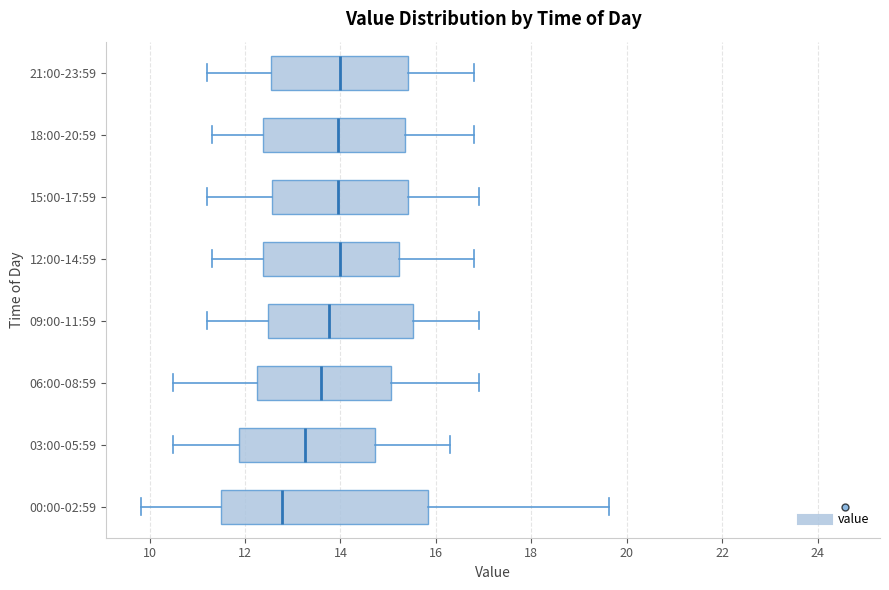

Reading bottom to top, transcribe this box plot: for each box, give where its median line is, the range the box spans, and where its two whiskers end, as read against the x-axis. The values are not printed on the chart, so give them approximately, as read against the axis.

00:00-02:59: median 12.8, box 11.6 to 15.8, whiskers 9.8 to 19.6
03:00-05:59: median 13.2, box 11.8 to 14.8, whiskers 10.6 to 16.4
06:00-08:59: median 13.6, box 12.2 to 15.0, whiskers 10.6 to 17.0
09:00-11:59: median 13.8, box 12.4 to 15.6, whiskers 11.2 to 17.0
12:00-14:59: median 14.0, box 12.4 to 15.2, whiskers 11.4 to 16.8
15:00-17:59: median 14.0, box 12.6 to 15.4, whiskers 11.2 to 17.0
18:00-20:59: median 14.0, box 12.4 to 15.4, whiskers 11.4 to 16.8
21:00-23:59: median 14.0, box 12.6 to 15.4, whiskers 11.2 to 16.8